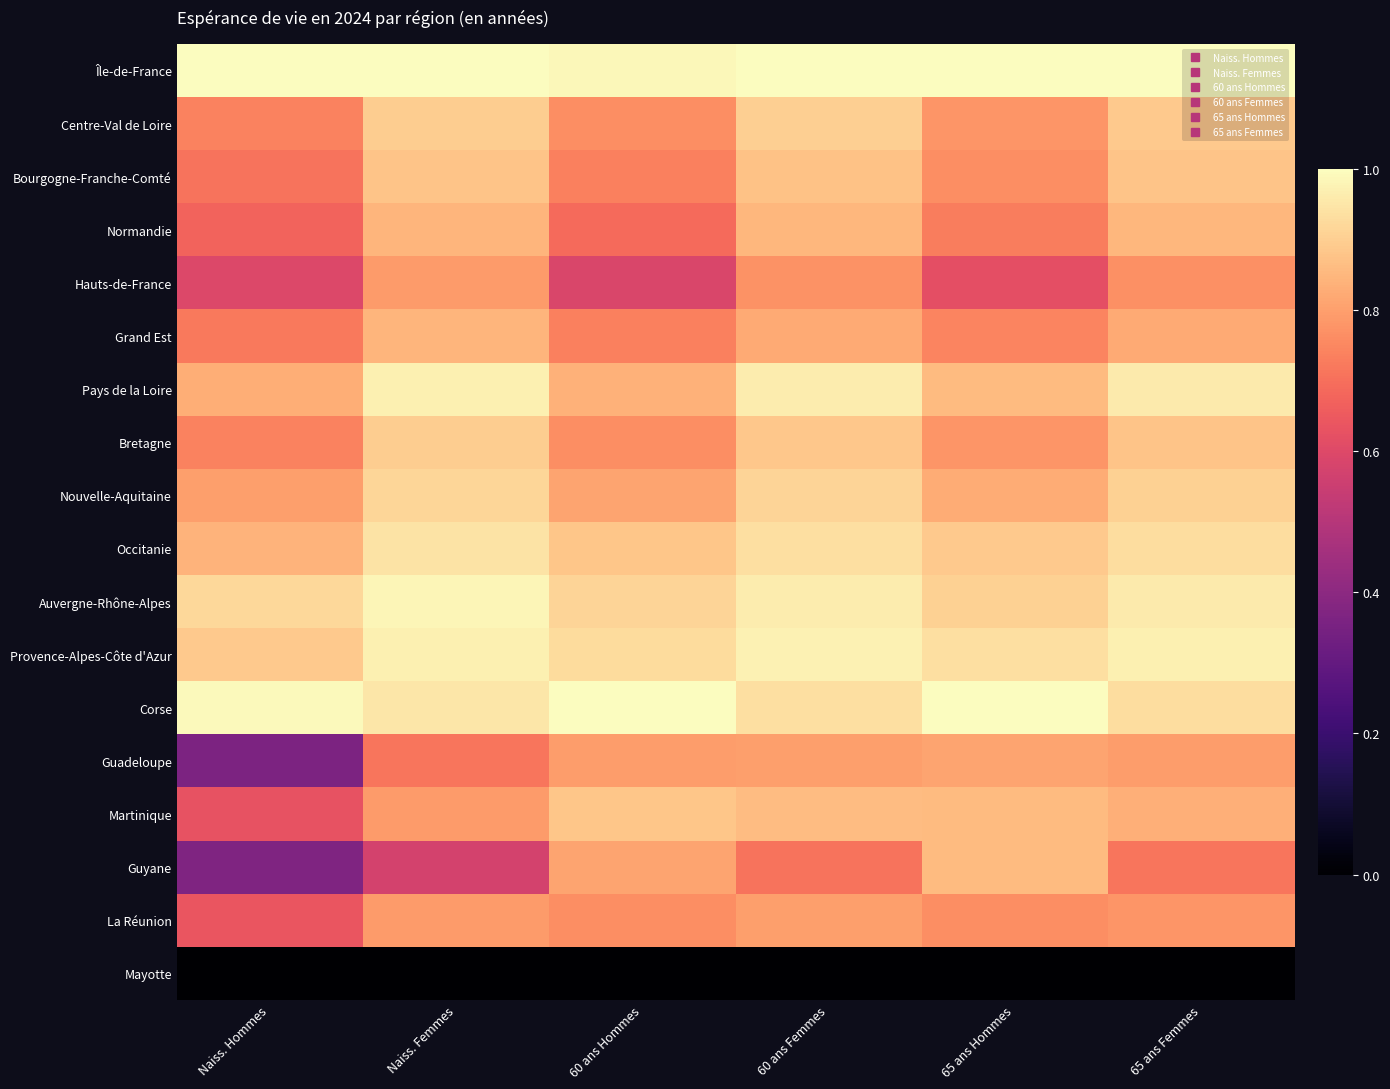

At Naiss. Hommes, list the series in order from largest to smallest.

Île-de-France, Corse, Auvergne-Rhône-Alpes, Provence-Alpes-Côte d'Azur, Occitanie, Pays de la Loire, Nouvelle-Aquitaine, Centre-Val de Loire, Bretagne, Grand Est, Bourgogne-Franche-Comté, Normandie, La Réunion, Martinique, Hauts-de-France, Guyane, Guadeloupe, Mayotte